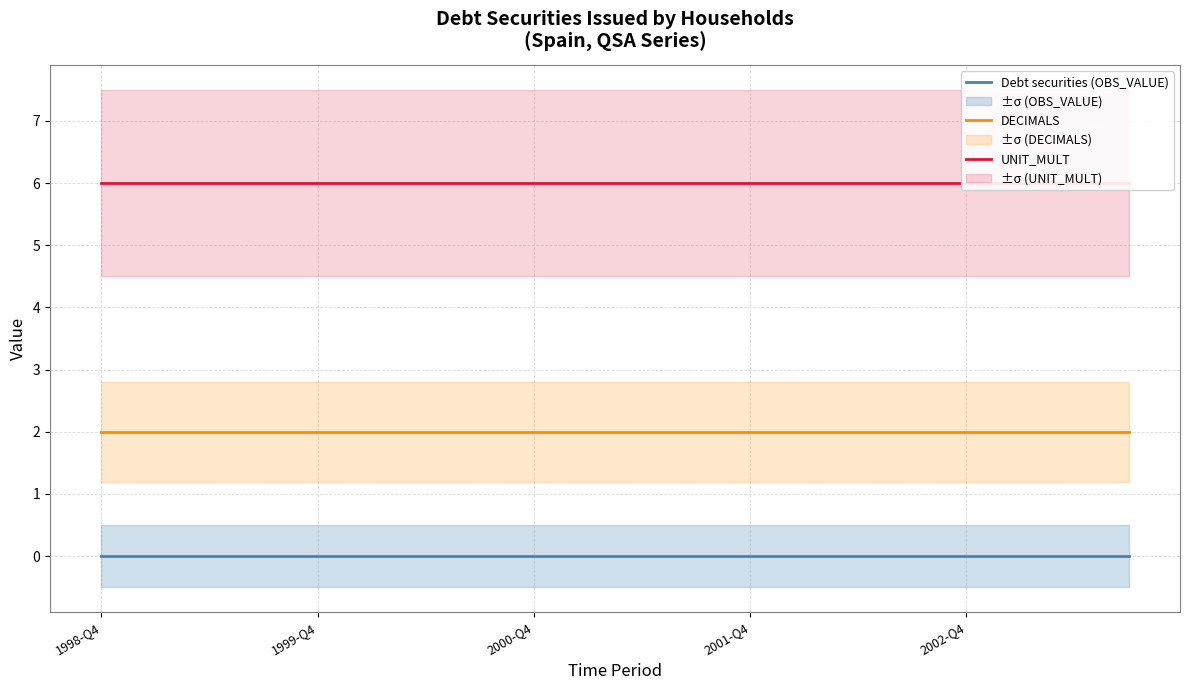

True or false: Debt securities (OBS_VALUE) has a value of 0 at 15.

True